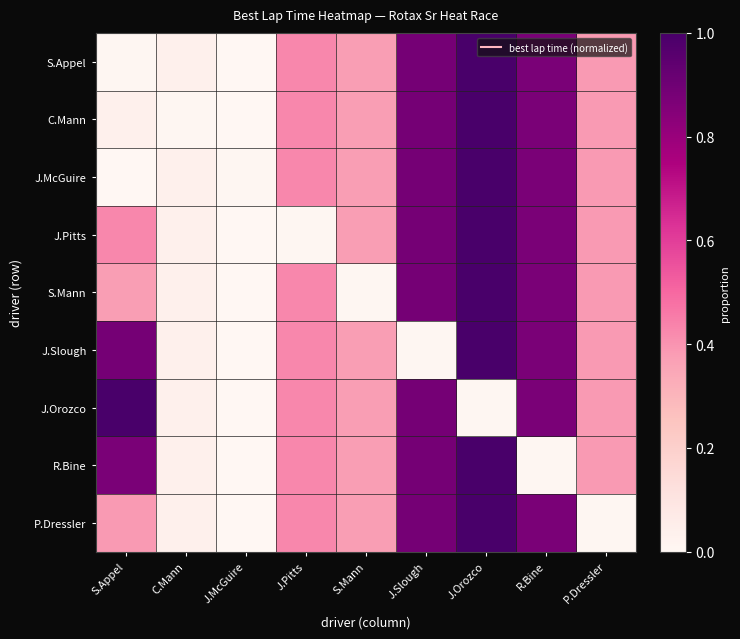

At which category does the chart reach its peak across all series?

J.Orozco